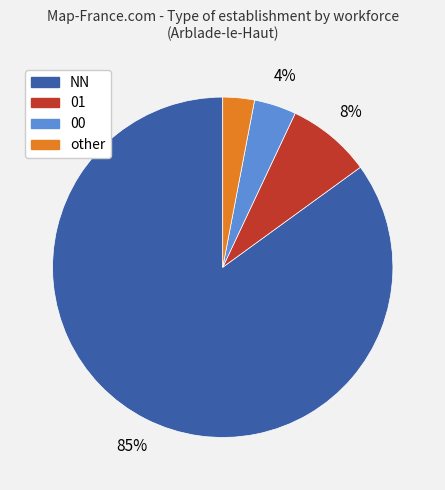

Between NN and other, which is larger?

NN